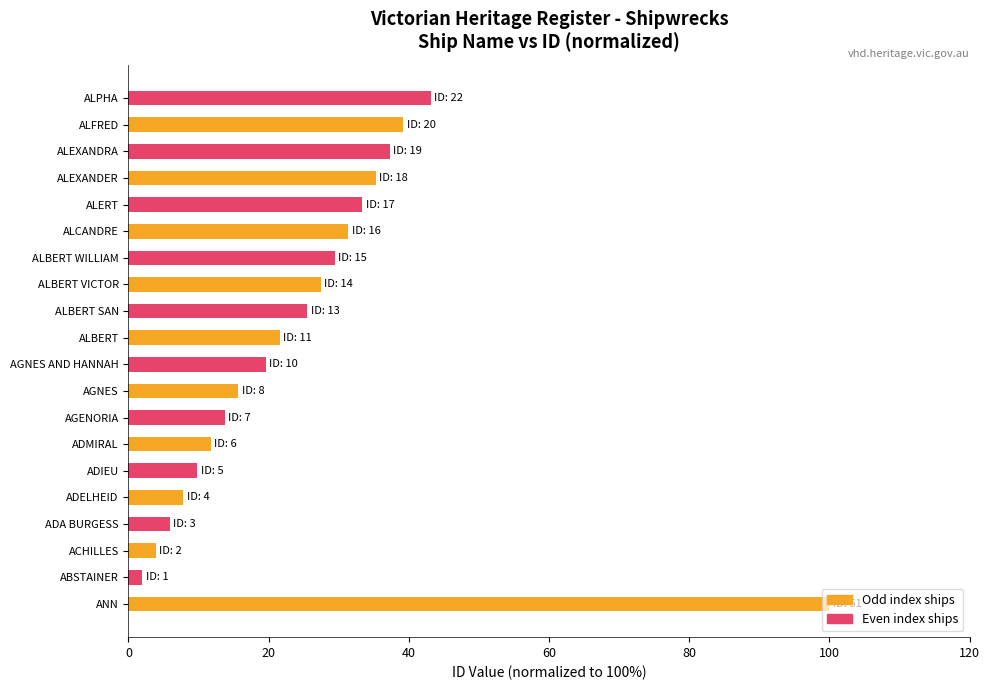

How many data points does each series have?

20